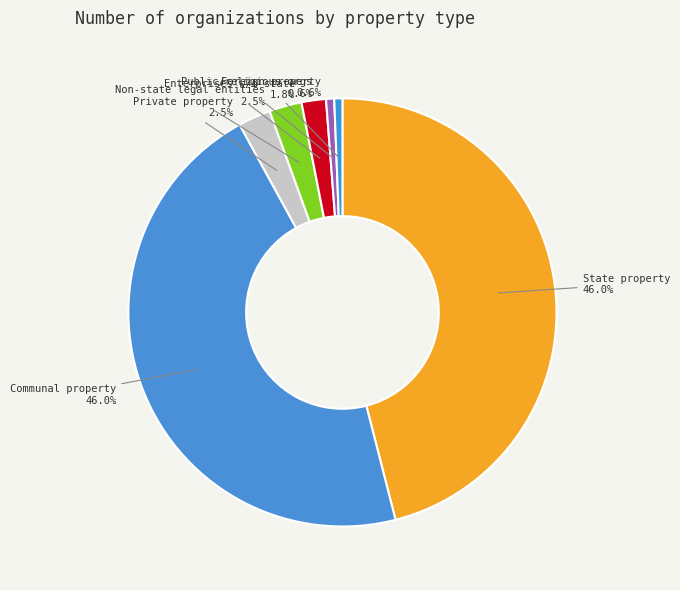

Is it true that State property is 46% of the pie?

True